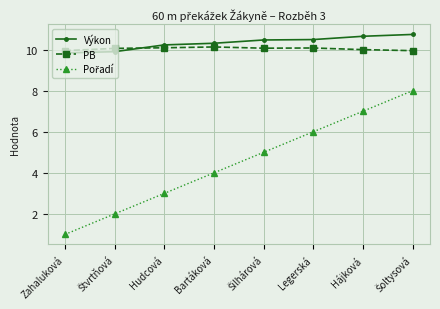

What is the sum of the PB values at Zahaluková and Legerská?

20.0